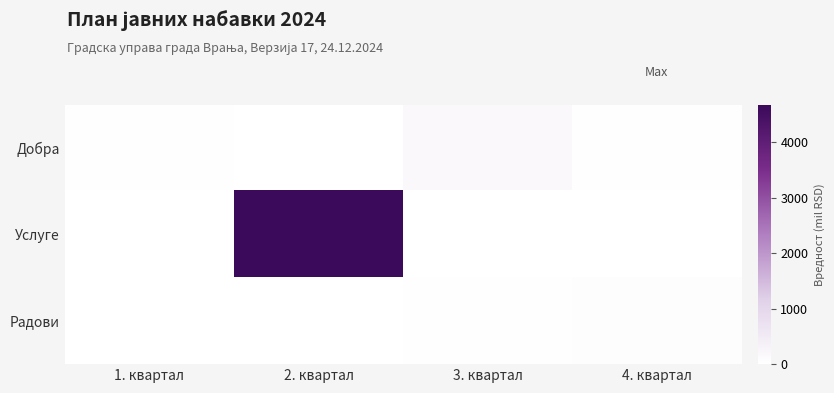

Which series changed the most between 2. квартал and 4. квартал?

Услуге